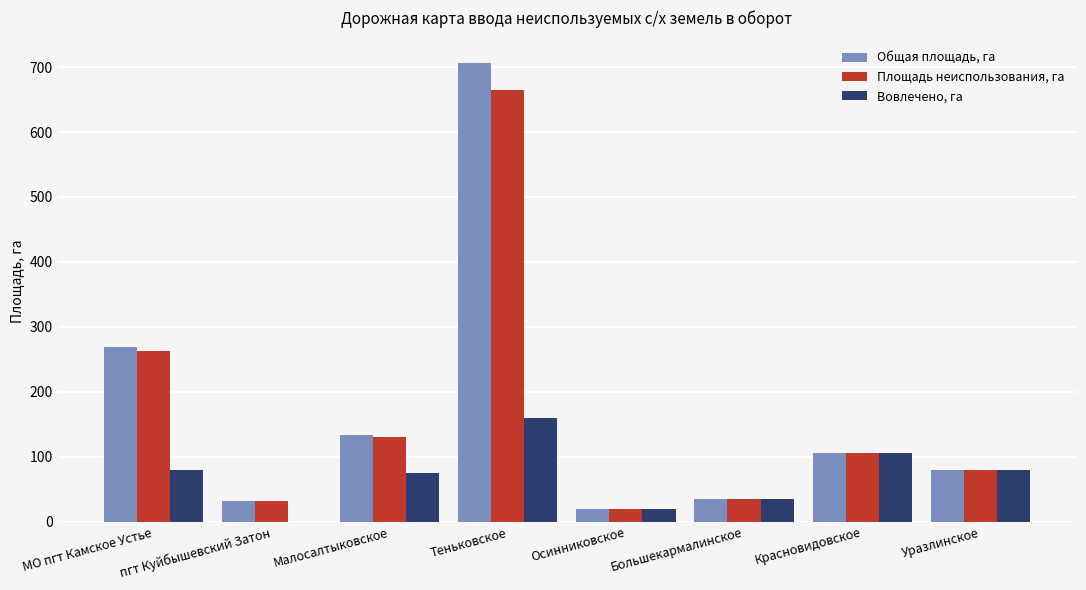

What is the sum of the Вовлечено, га values at Уразлинское and Красновидовское?

185.6